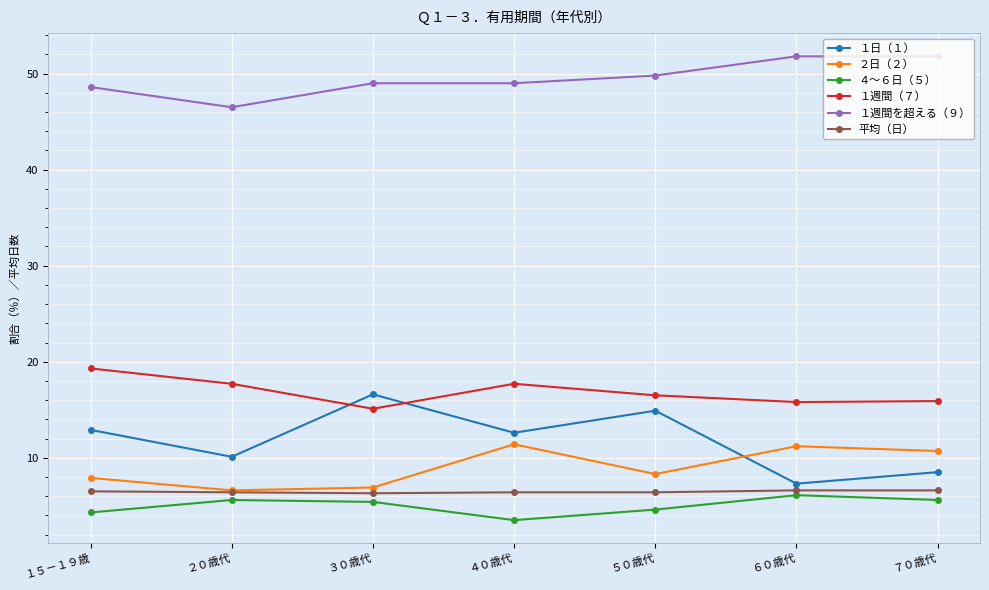

What is the value of the １週間（７） point at the 6th from the left?

15.8